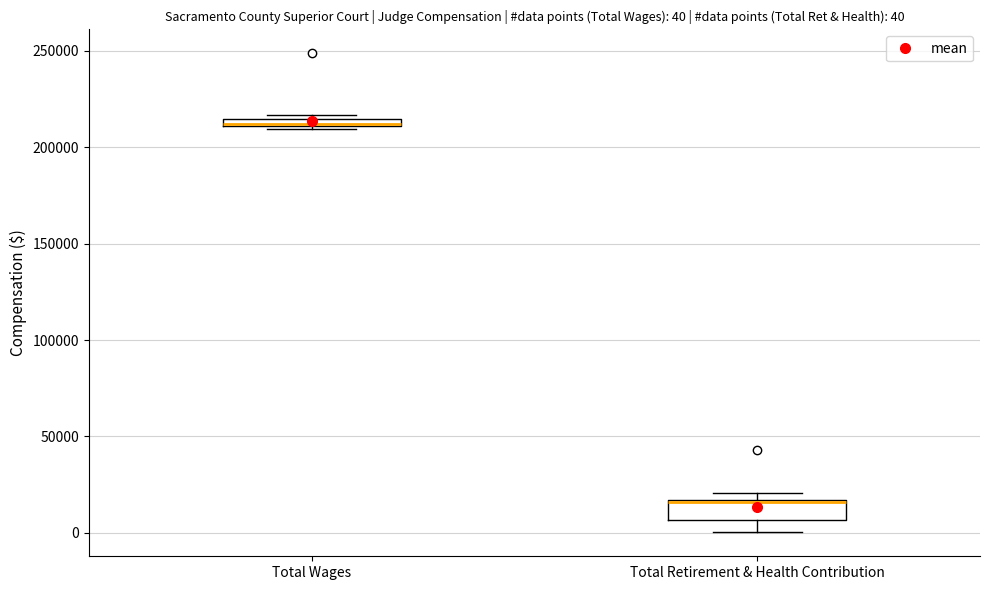

Which box is the tallest, from its lower edge to its upper edge?

Total Retirement & Health Contribution